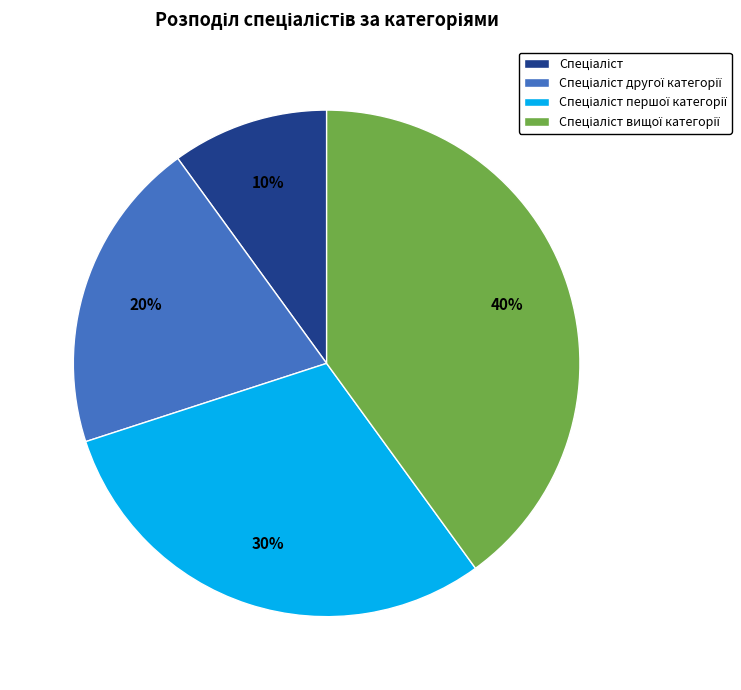

To the nearest percent, what is the difference between the largest and smallest slice percentages?

30%